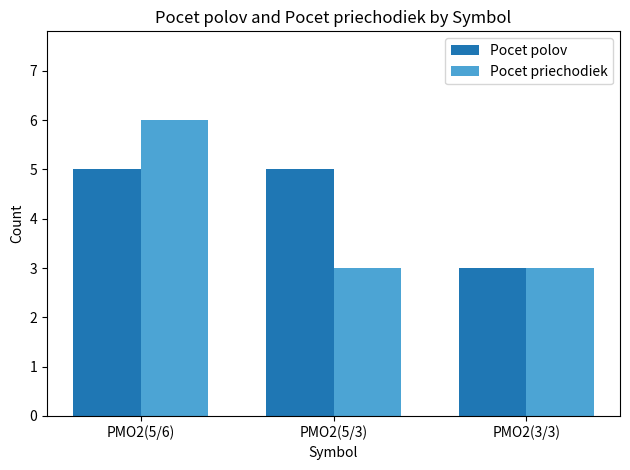

Are the bars horizontal?

No